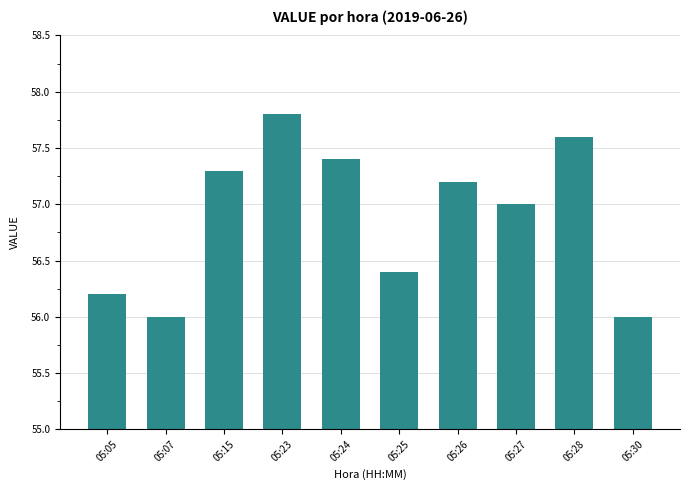

How many distinct data groups are displayed?

1